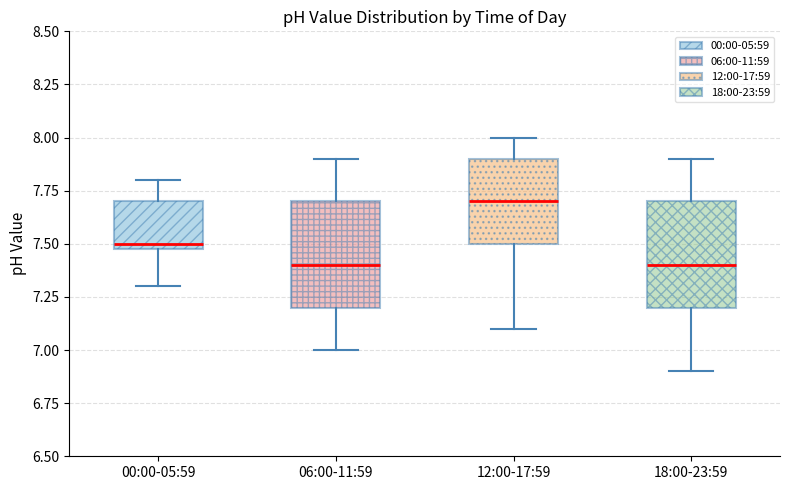

Which box's median line is the highest?

12:00-17:59